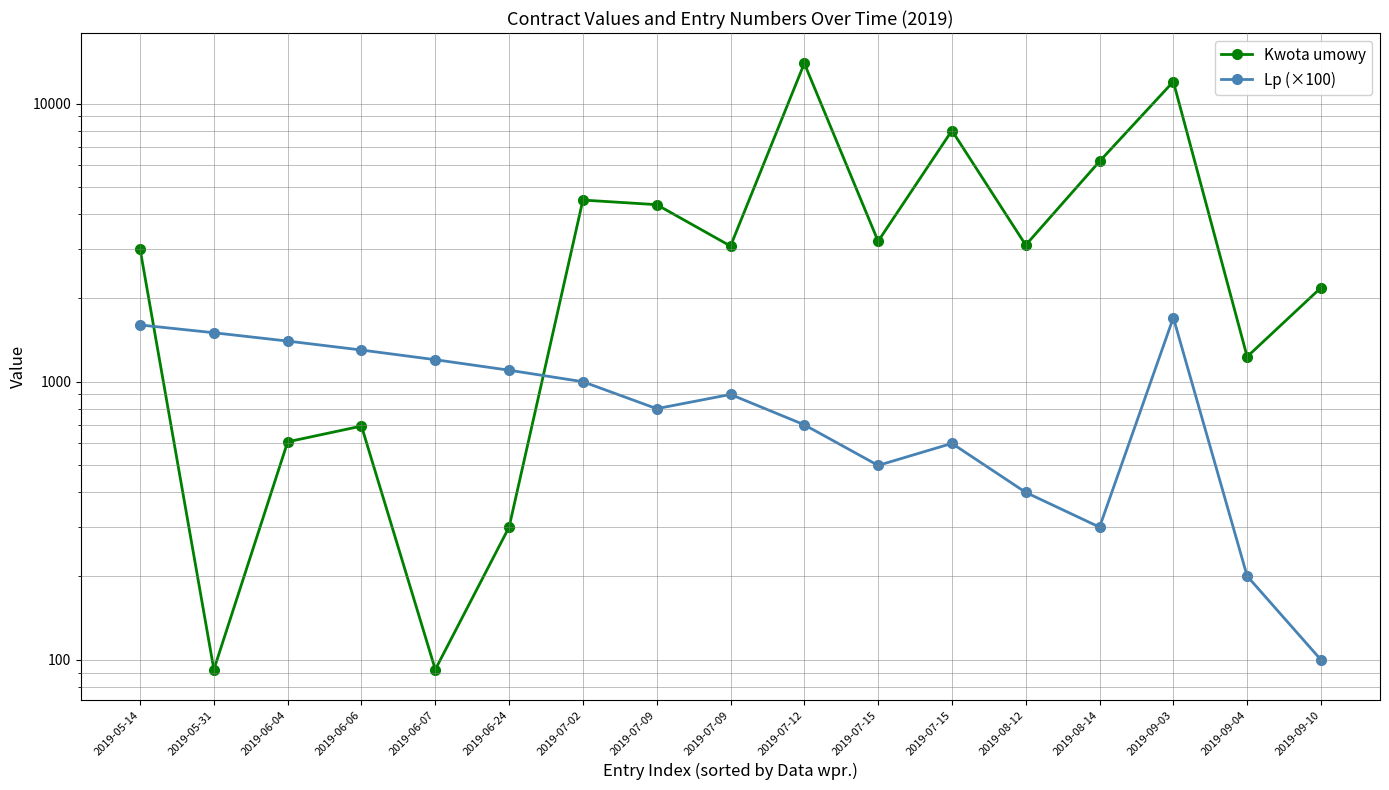

How many intersections are there between Kwota umowy and Lp (×100)?

2